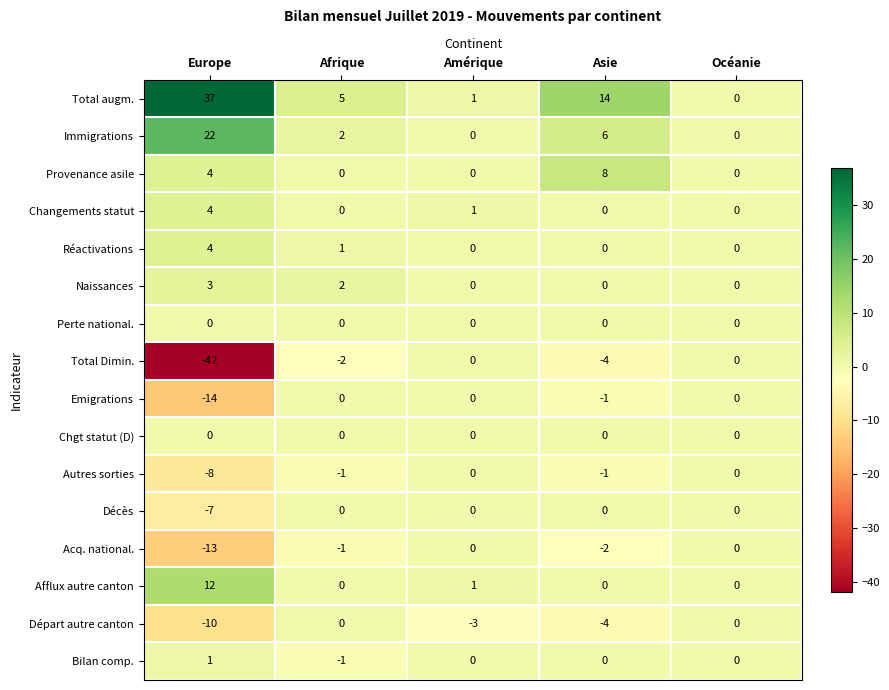

Is it true that Réactivations equals 0 at Océanie?

True